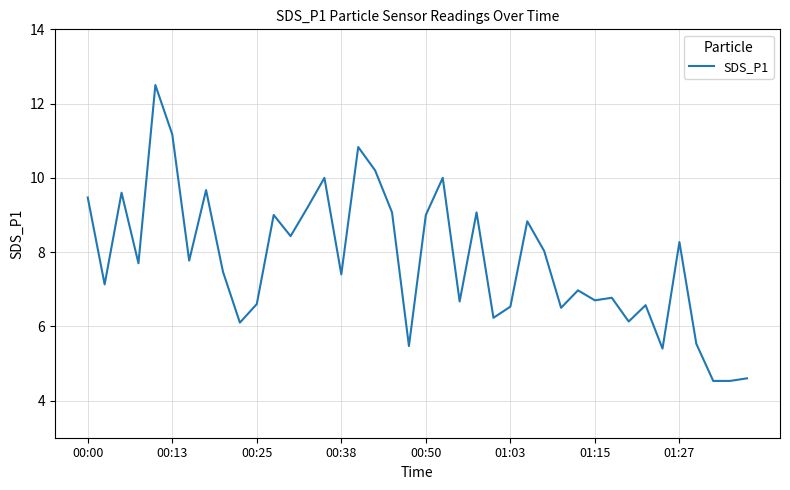

What is the minimum value shown in the chart?

4.5